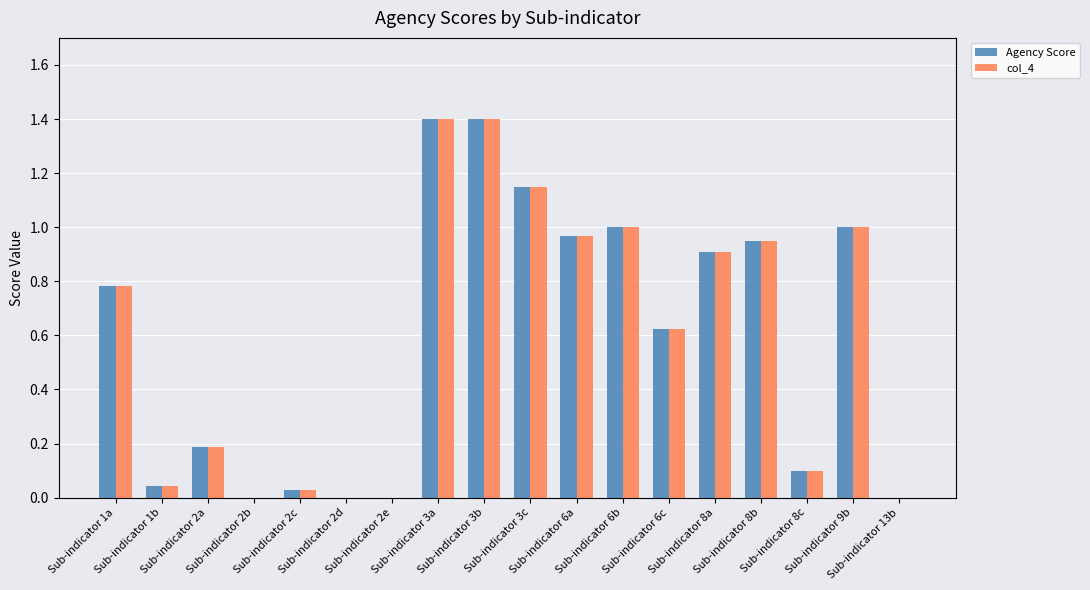

What are all the series names shown in the legend?

Agency Score, col_4